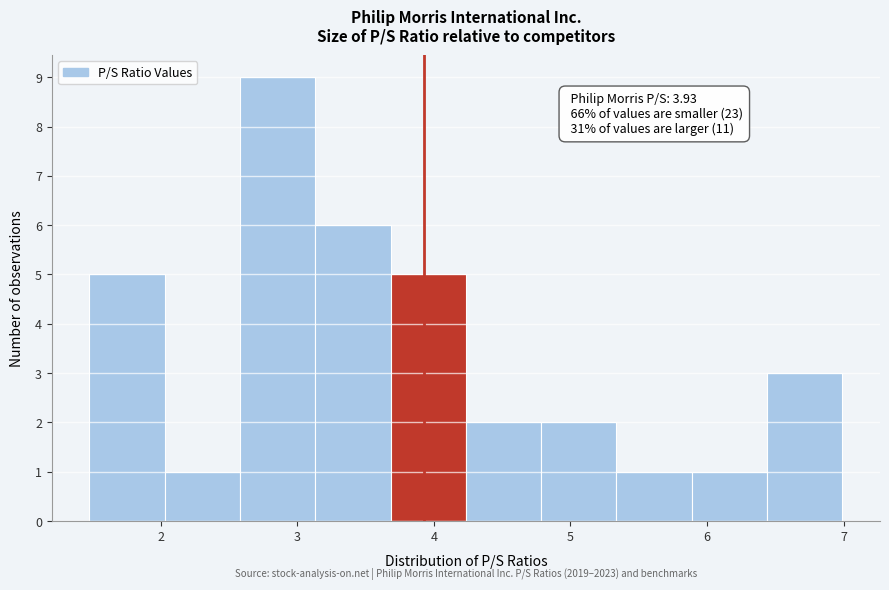

Over which range of the x-axis is the bar tallest?

2.6 to 3.1